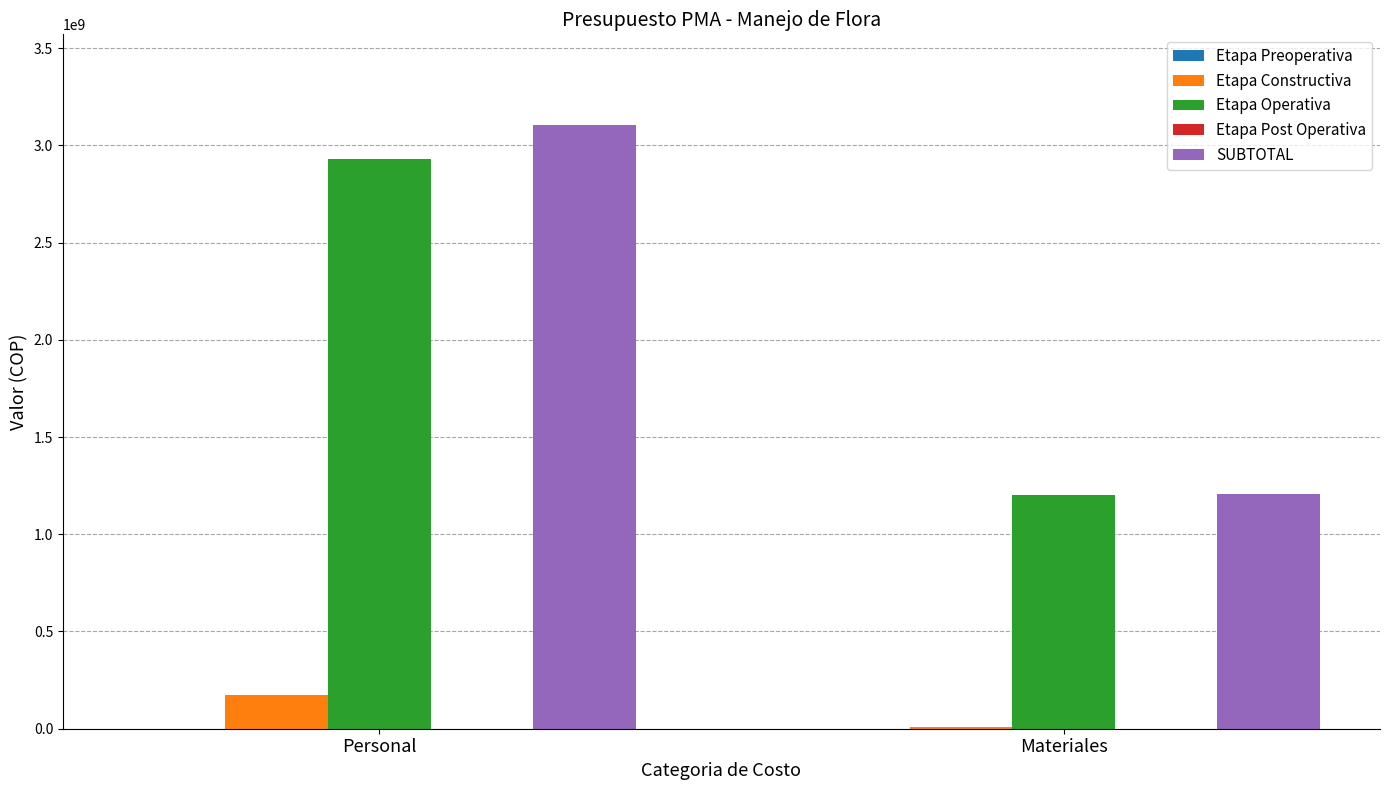

Which series changed the most between Personal and Materiales?

SUBTOTAL